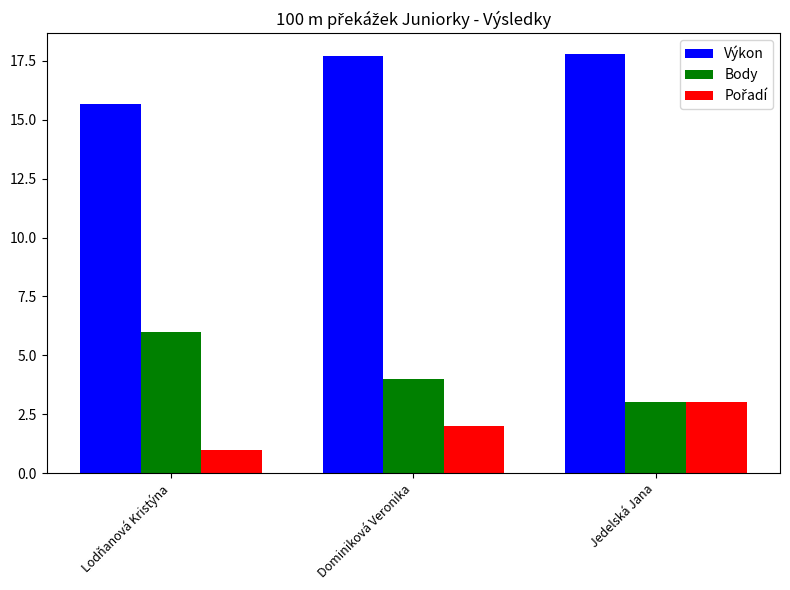

What is the sum of the Výkon values at Jedelská Jana and Dominiková Veronika?

35.5